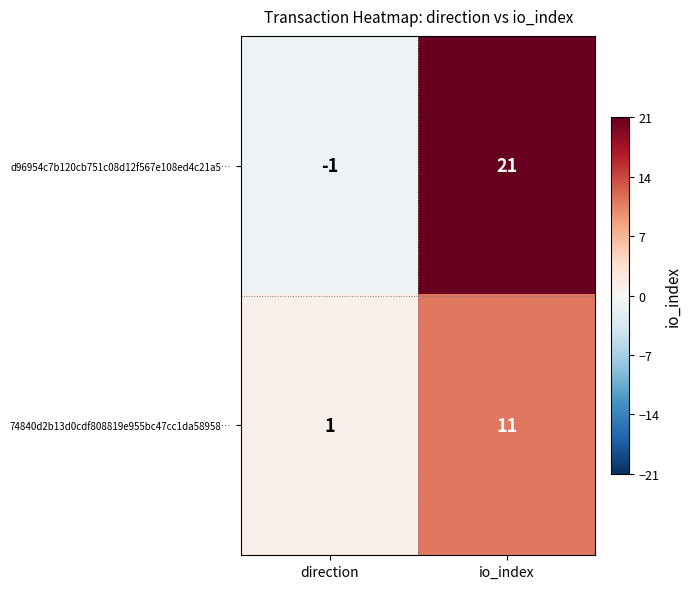

Where is d96954c7b120cb751c08d12f567e108ed4c21a5… nearest to the value 10?

direction